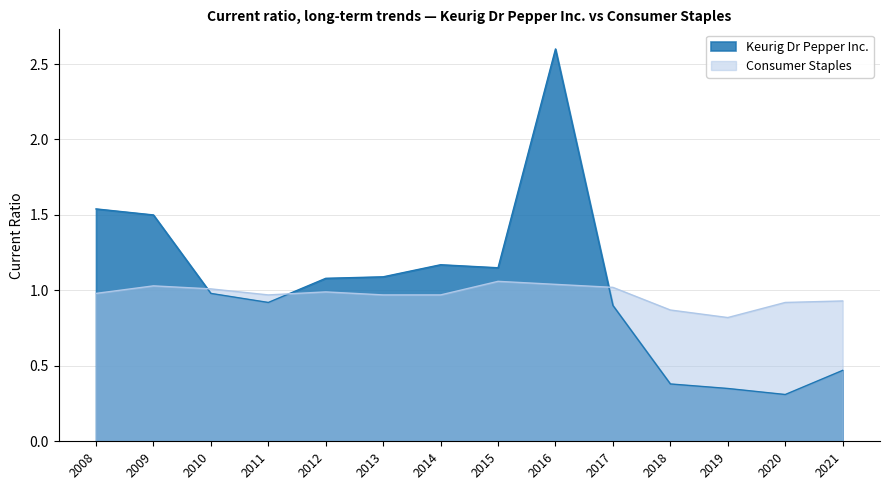

Rank the series by their average value, from lowest to highest.

Consumer Staples, Keurig Dr Pepper Inc.